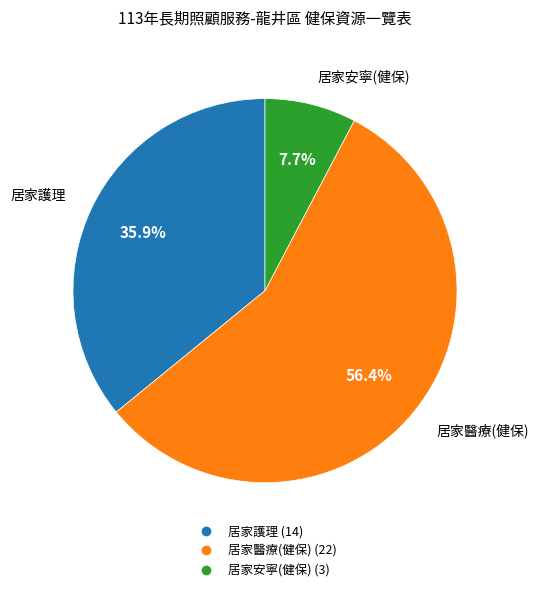

To the nearest percent, what is the difference between the largest and smallest slice percentages?

49%